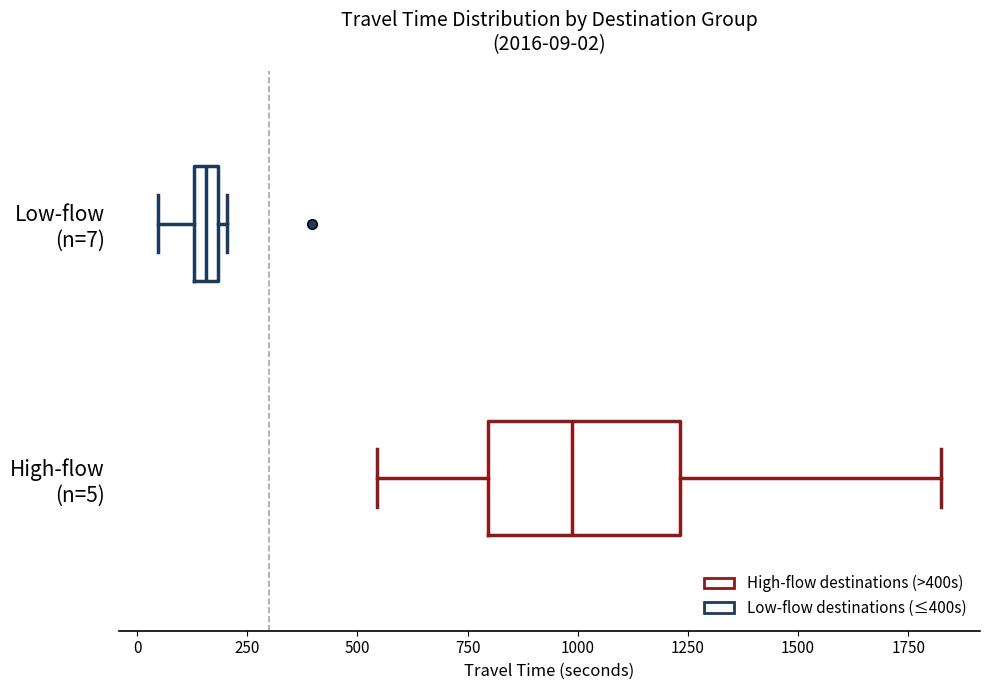

Comparing the boxes themselves (not the whiskers), which one is the widest?

High-flow (n=5)